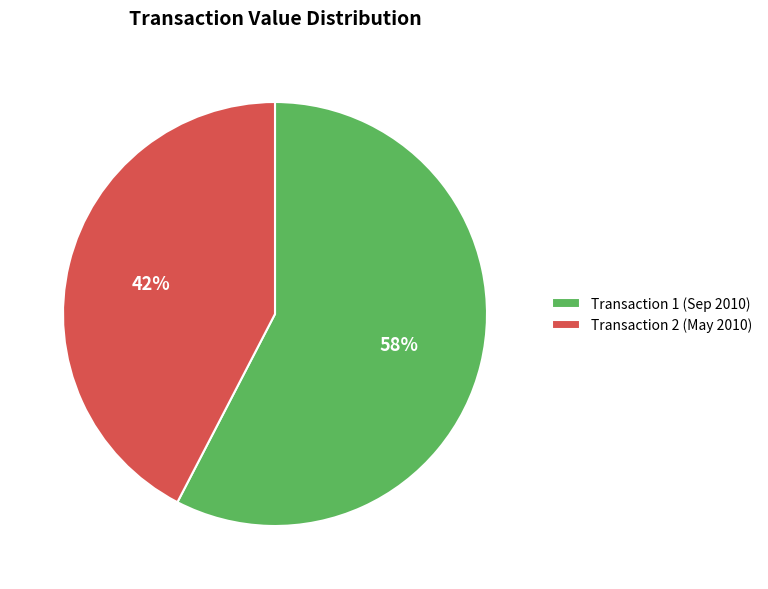

Count the number of slices in the pie.

2